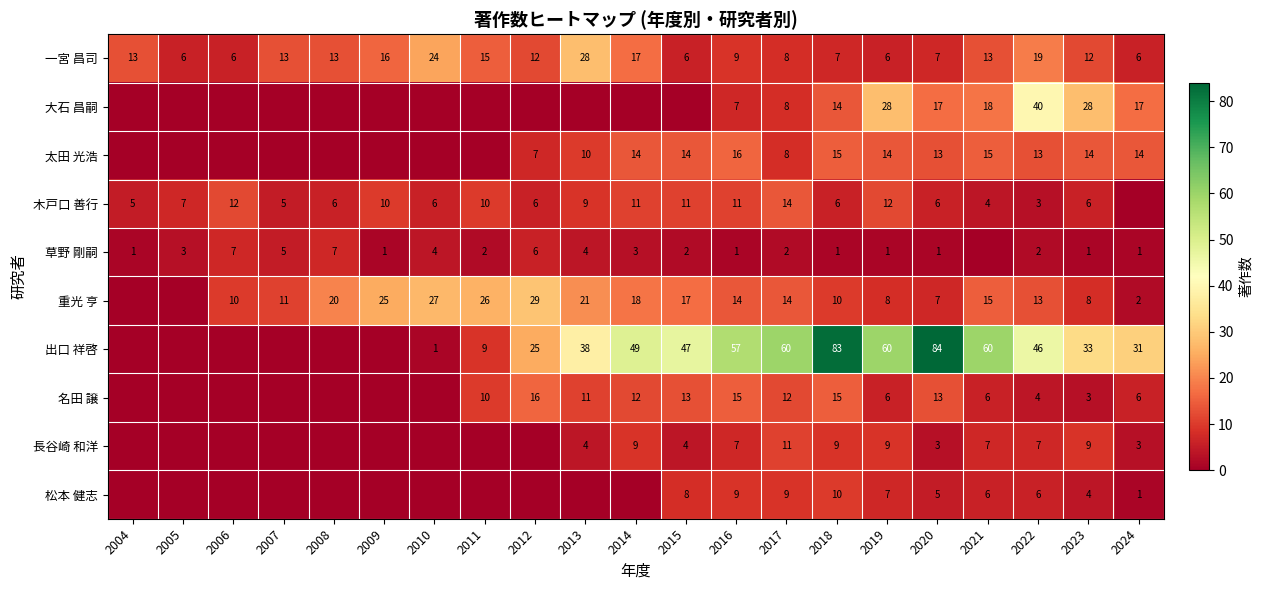

What is the greatest value displayed?

84